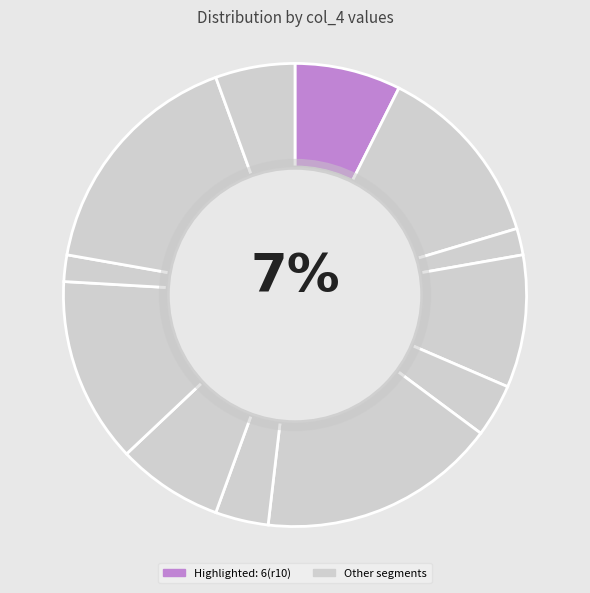

Count the number of slices in the pie.

12